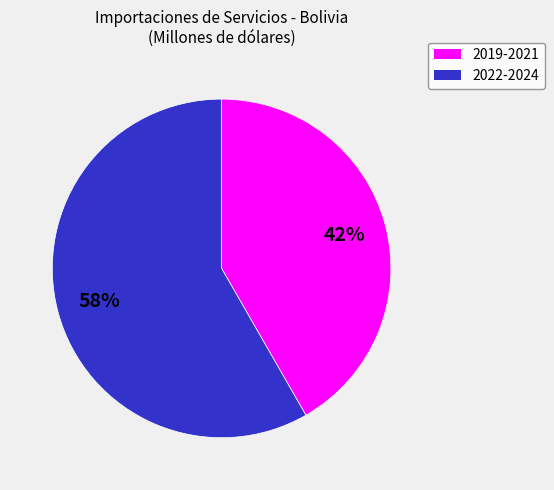

To the nearest percent, what is the average slice percentage?

50%